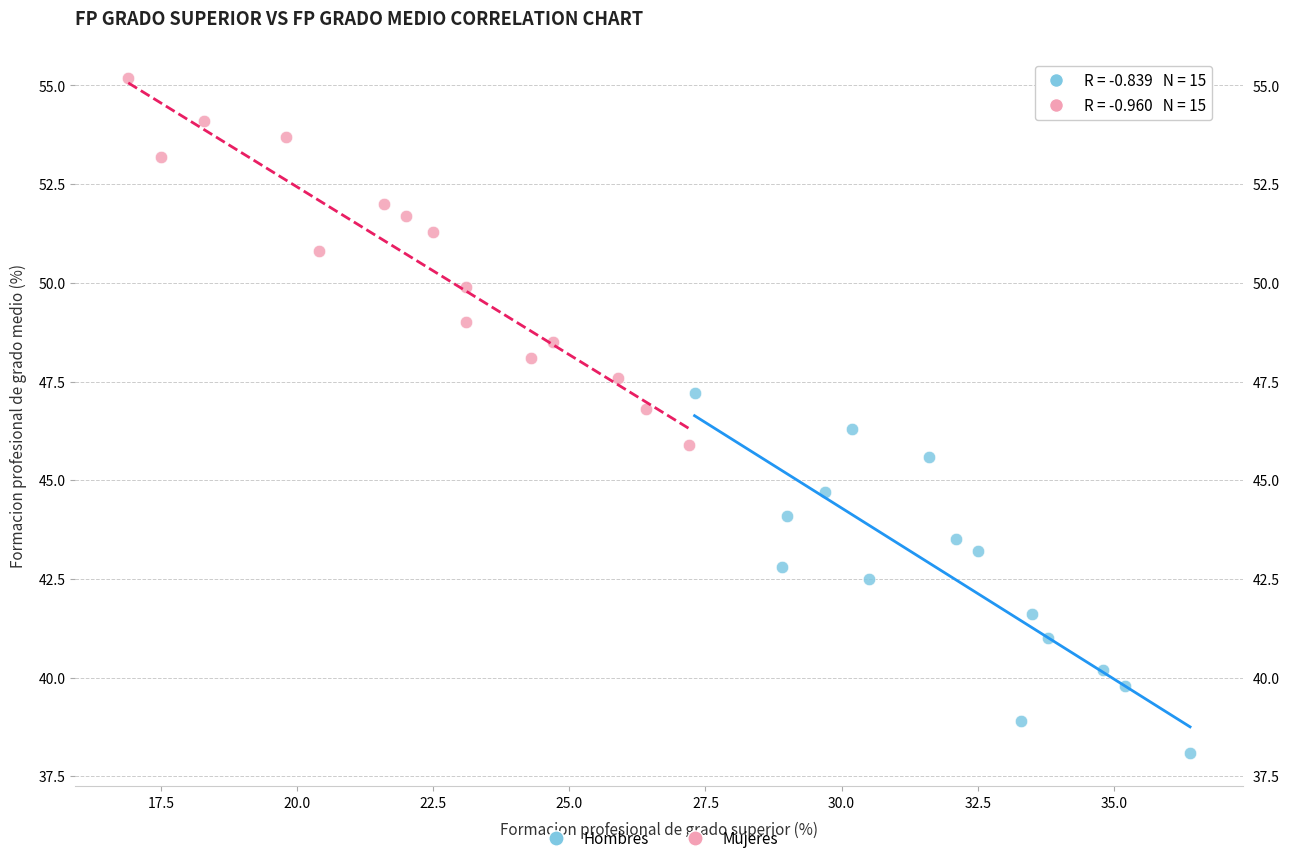

Which series reaches the minimum Y coordinate?

Hombres